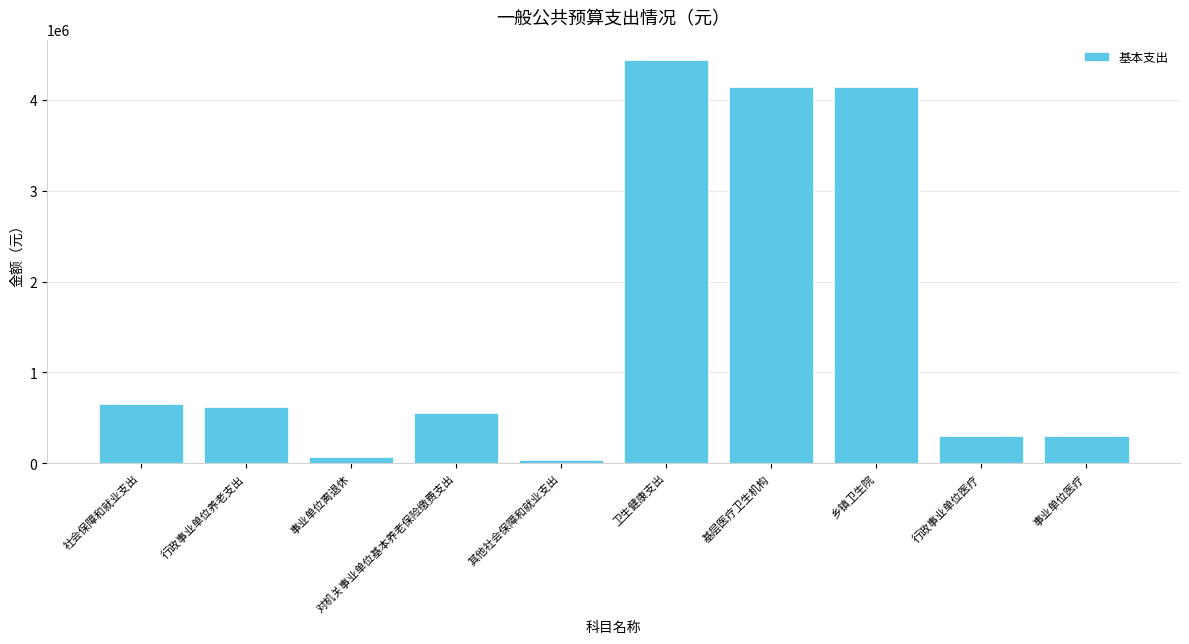

What is the value of the 7th bar from the left?

4138729.3